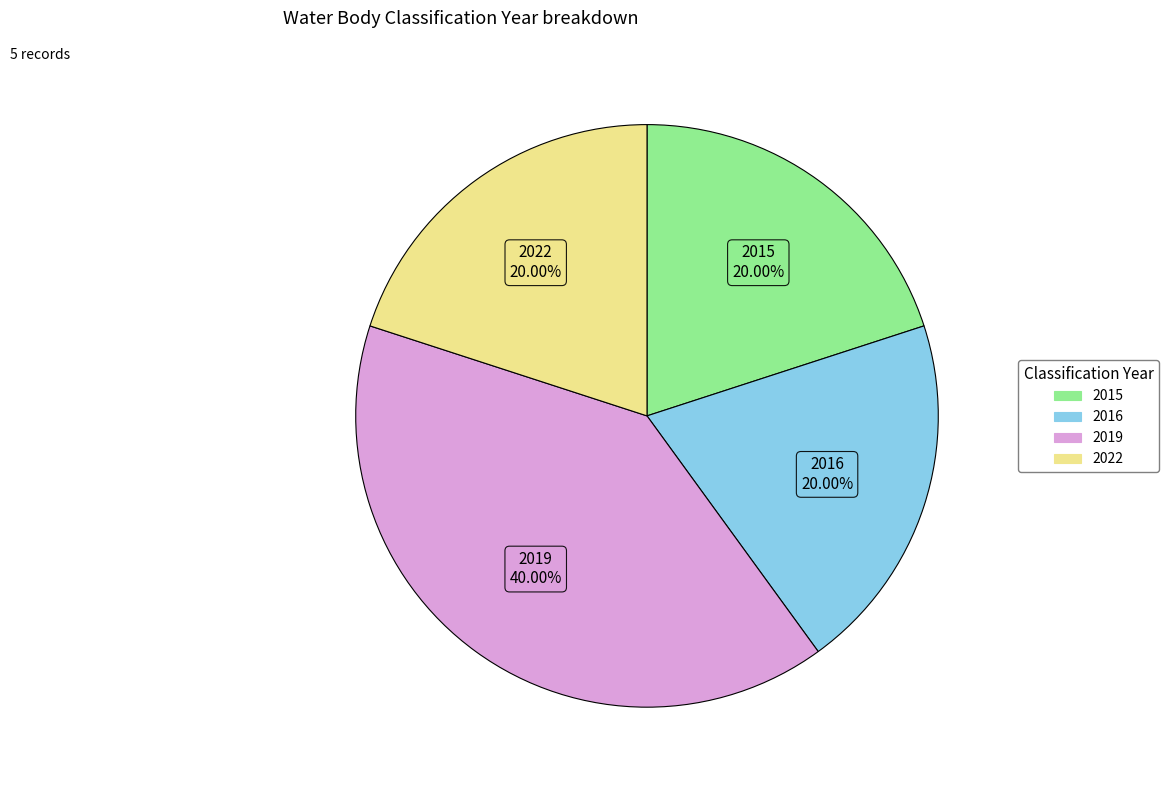

Is there any slice that represents more than half of the pie?

No